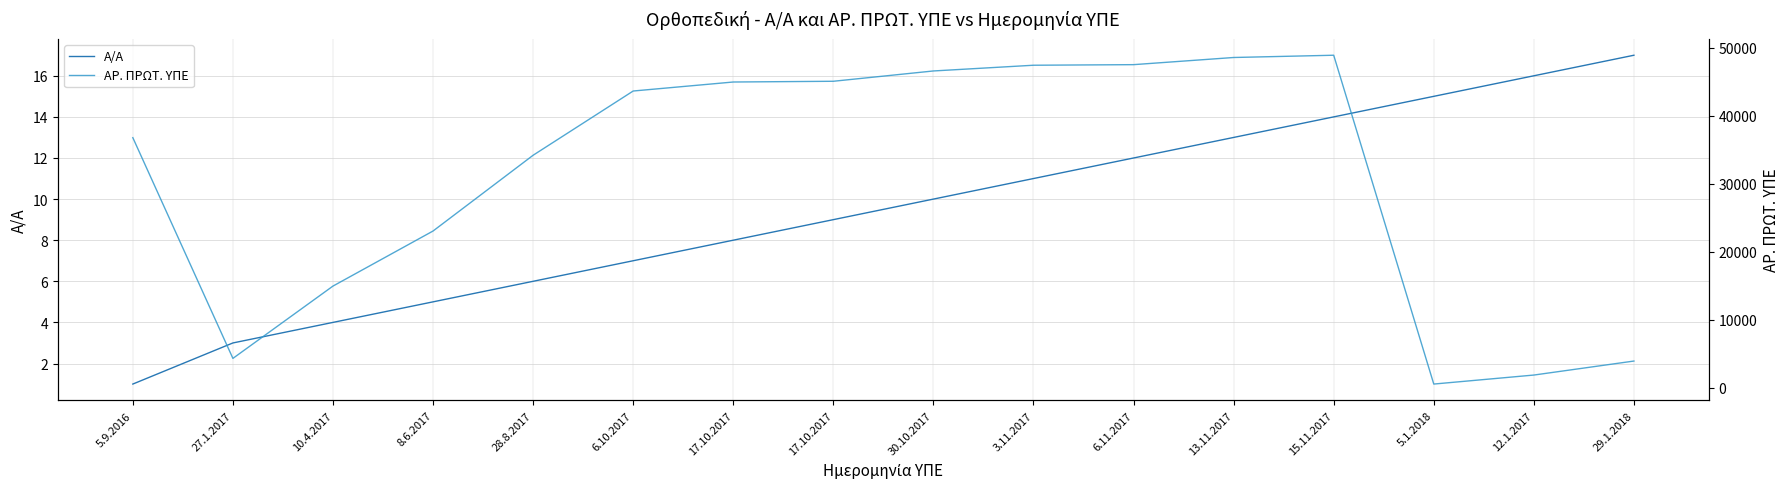

Which series has the largest total across all categories?

ΑΡ. ΠΡΩΤ. ΥΠΕ